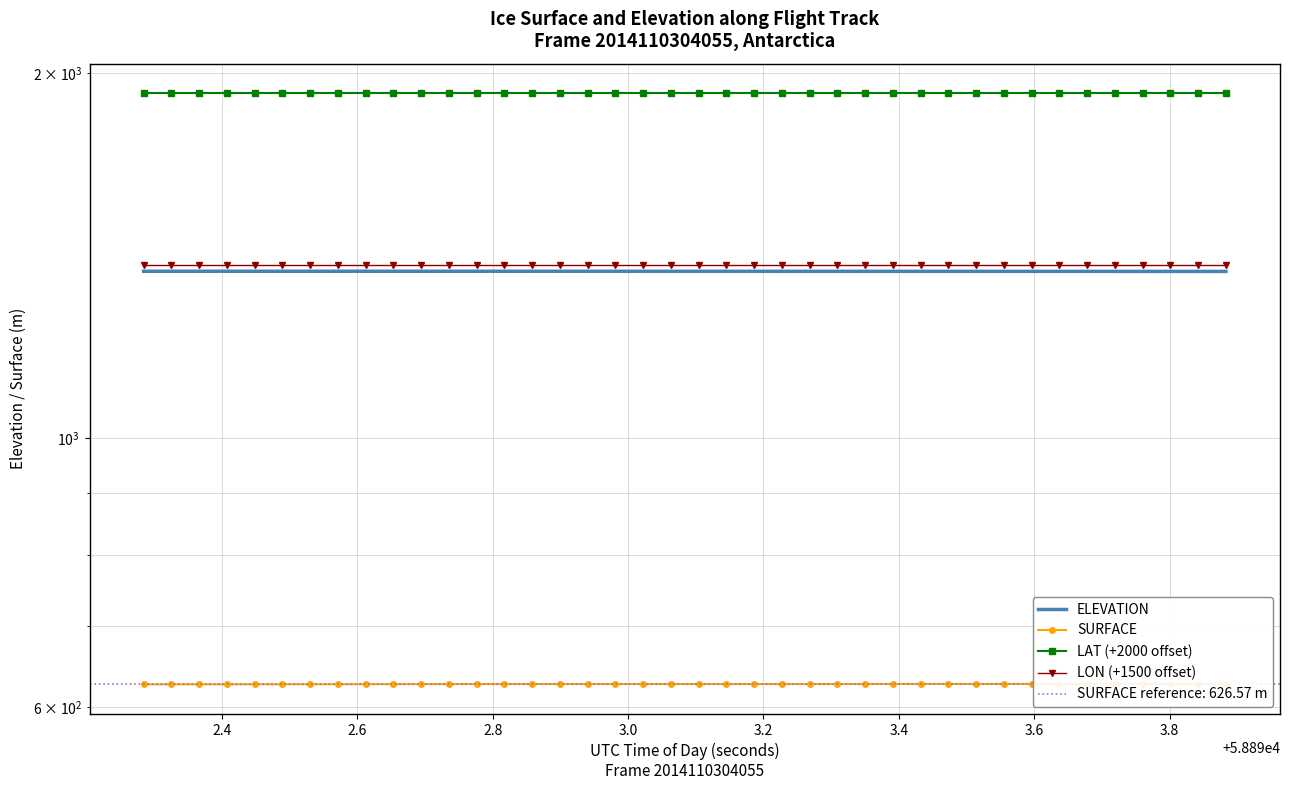

What is the average value of the SURFACE series?

626.6